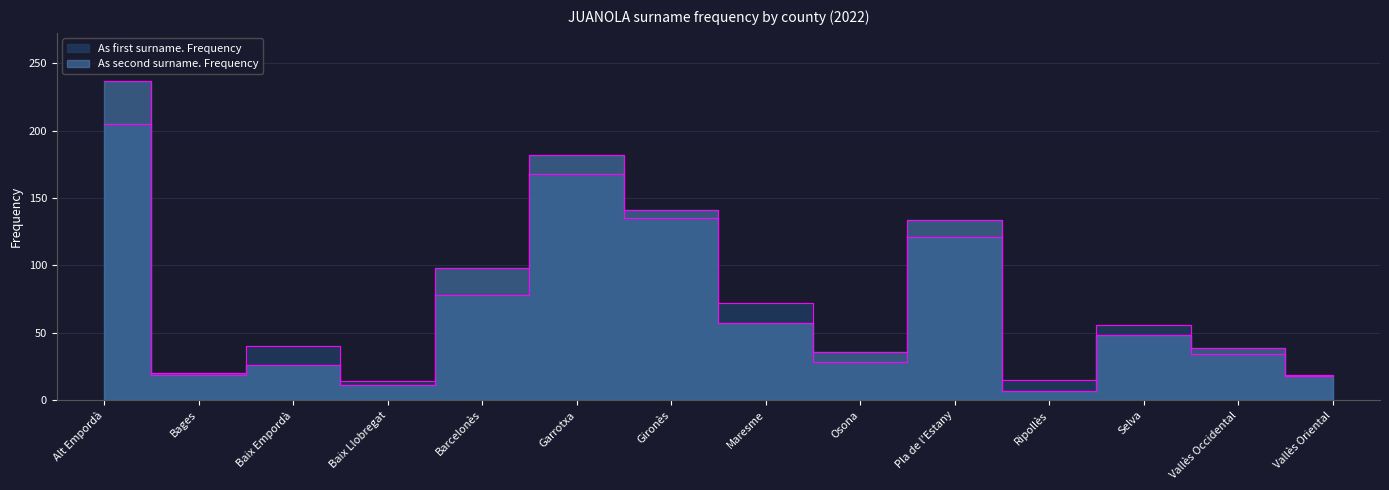

True or false: As second surname. Frequency has more than 2 interior local peaks.

True